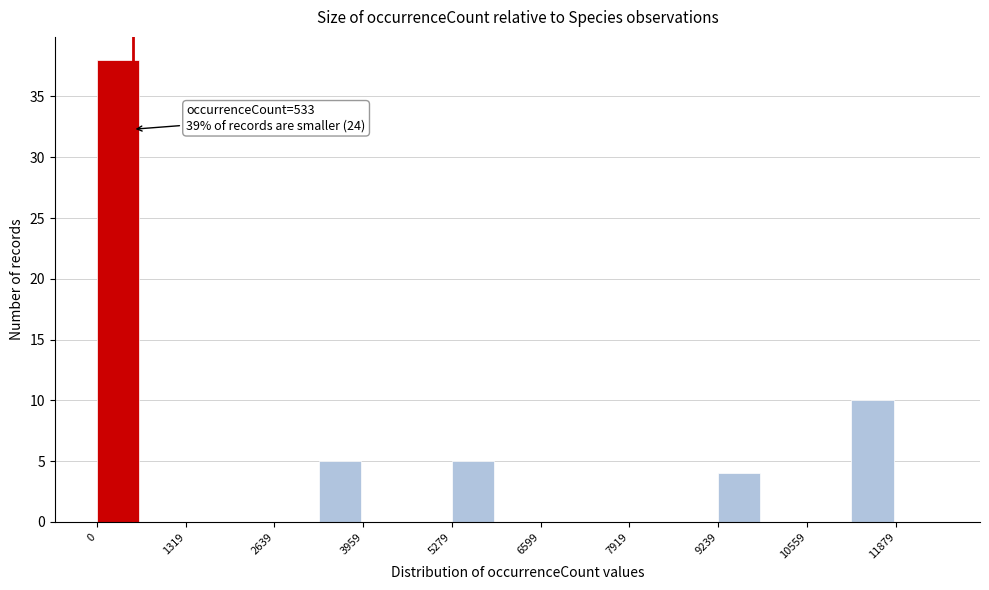

Around what value on the x-axis is the tallest bar? Give the approximate position of its centre, as read against the axis.

400